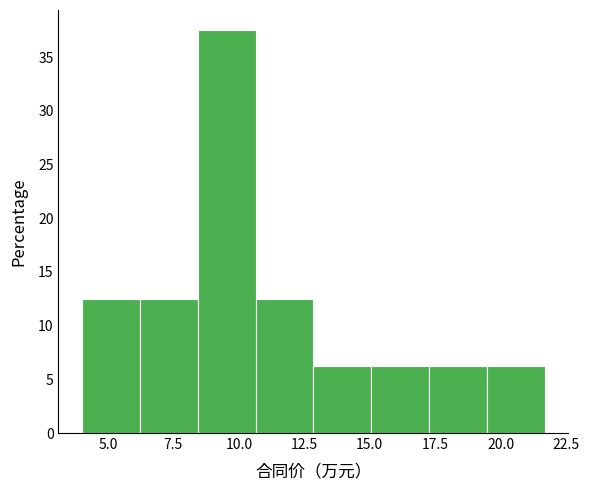

Reading left to right, transcribe this chart: for each bar, give the range it covers on the x-axis and its height. Neither the bar edges nor the heights are printed on the chart, so give them approximately, as read against the axes.

4.0 to 6.0: 12.5
6.0 to 8.5: 12.5
8.5 to 10.5: 37.5
10.5 to 13.0: 12.5
13.0 to 15.0: 6.5
15.0 to 17.5: 6.5
17.5 to 19.5: 6.5
19.5 to 21.5: 6.5